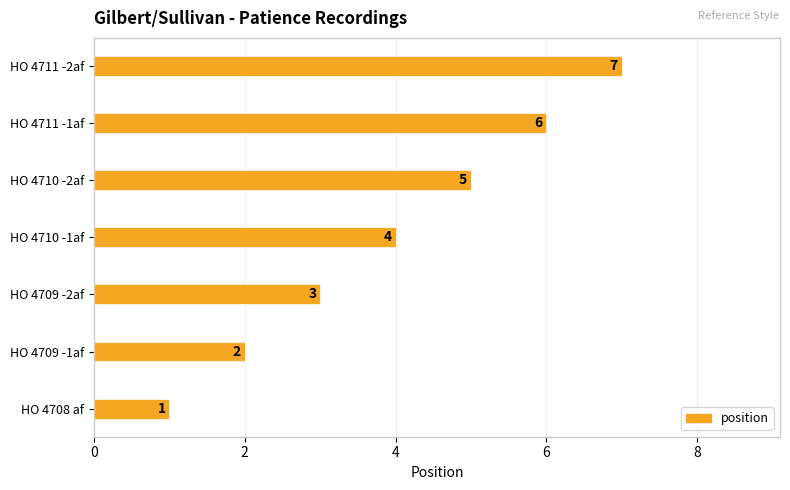

How many bars are there in total?

7